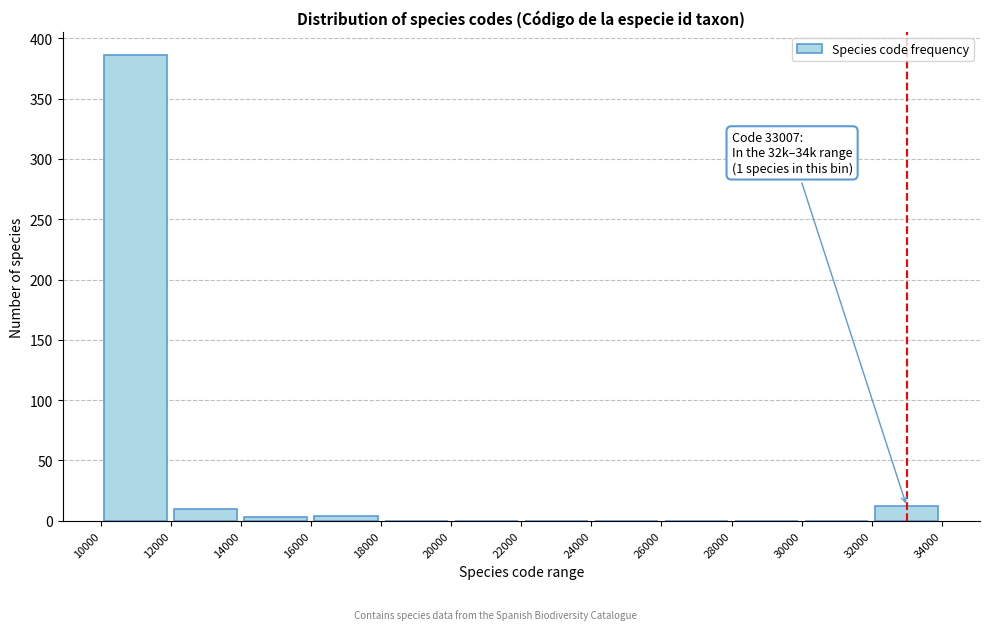

Over which range of the x-axis is the bar tallest?

10000 to 12000